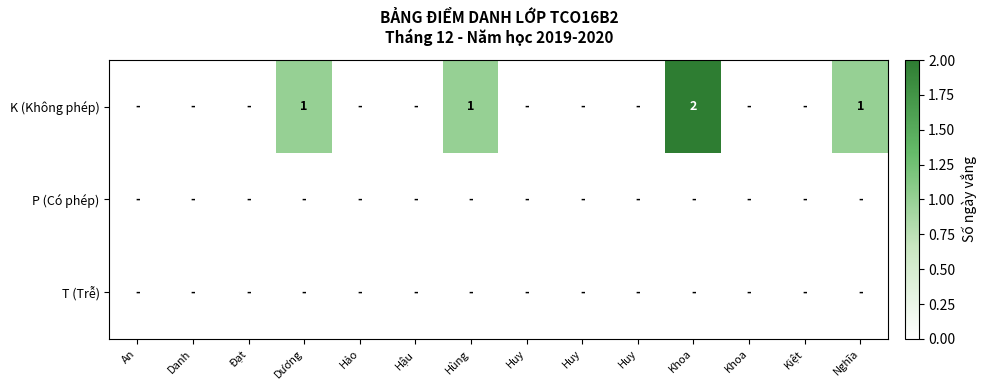

At which category does the chart reach its peak across all series?

Khoa